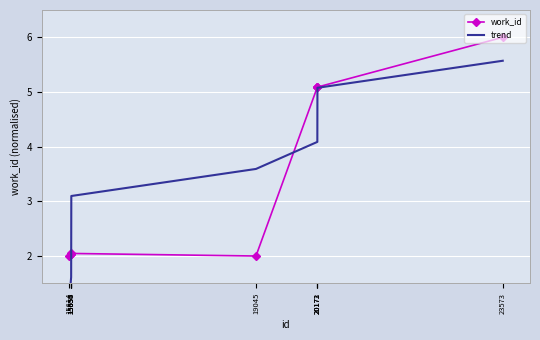

Which category has the lowest value across all series?

15614